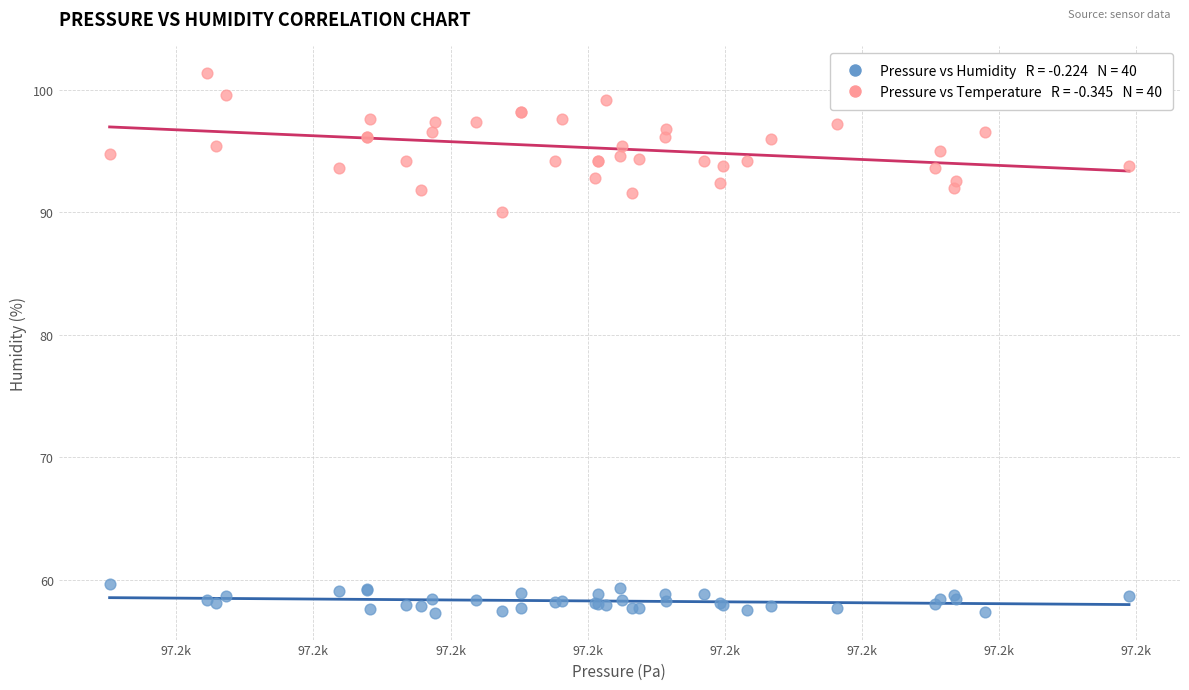

Across all series, what Y value is closest to 79?

90.0